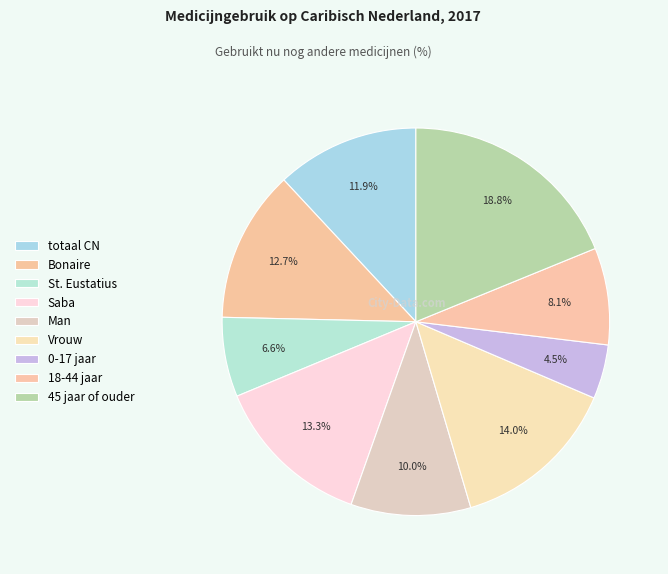

The Man slice represents 10% of the pie. True or false?

True